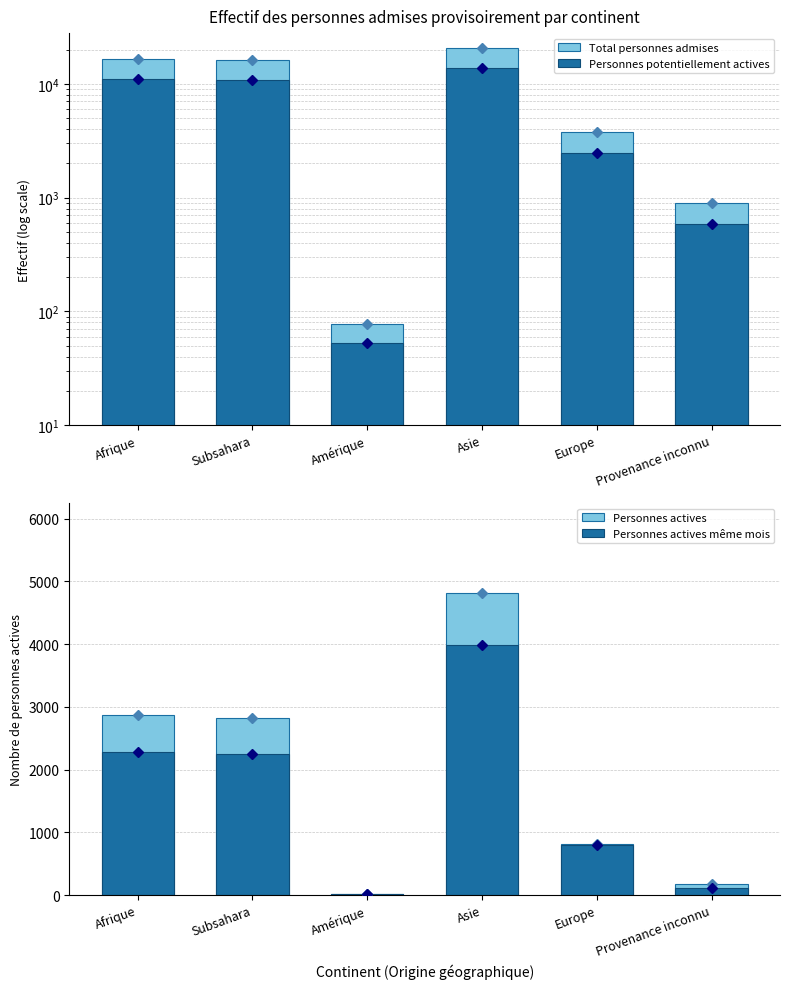

What is the difference between the Total personnes admises values at Subsahara and Provenance inconnu?

15370